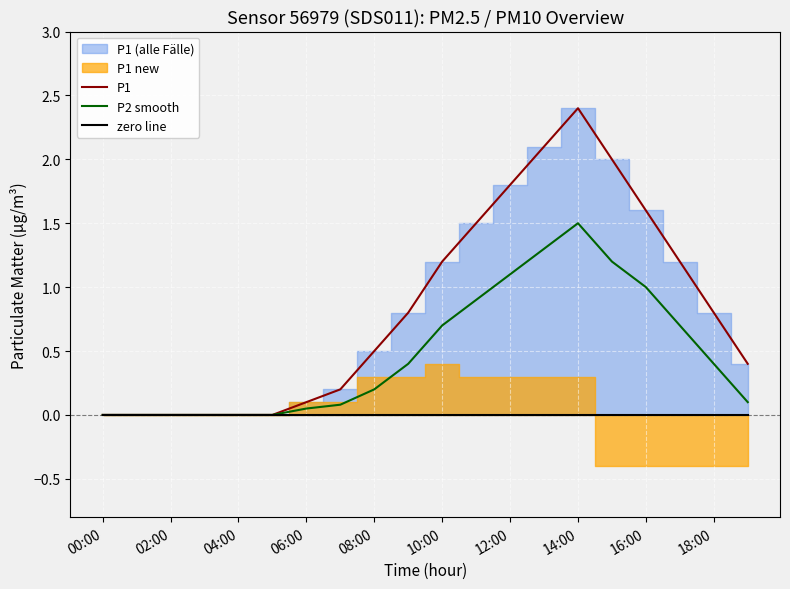

The P1 series shows 0.8 at 18:00. True or false?

True